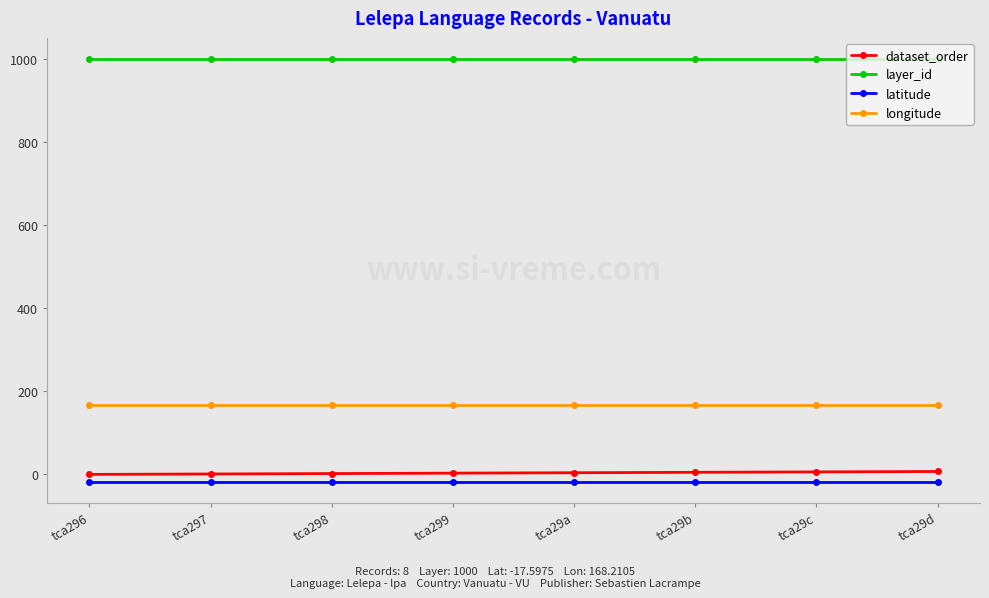

True or false: layer_id and longitude cross at least once.

False